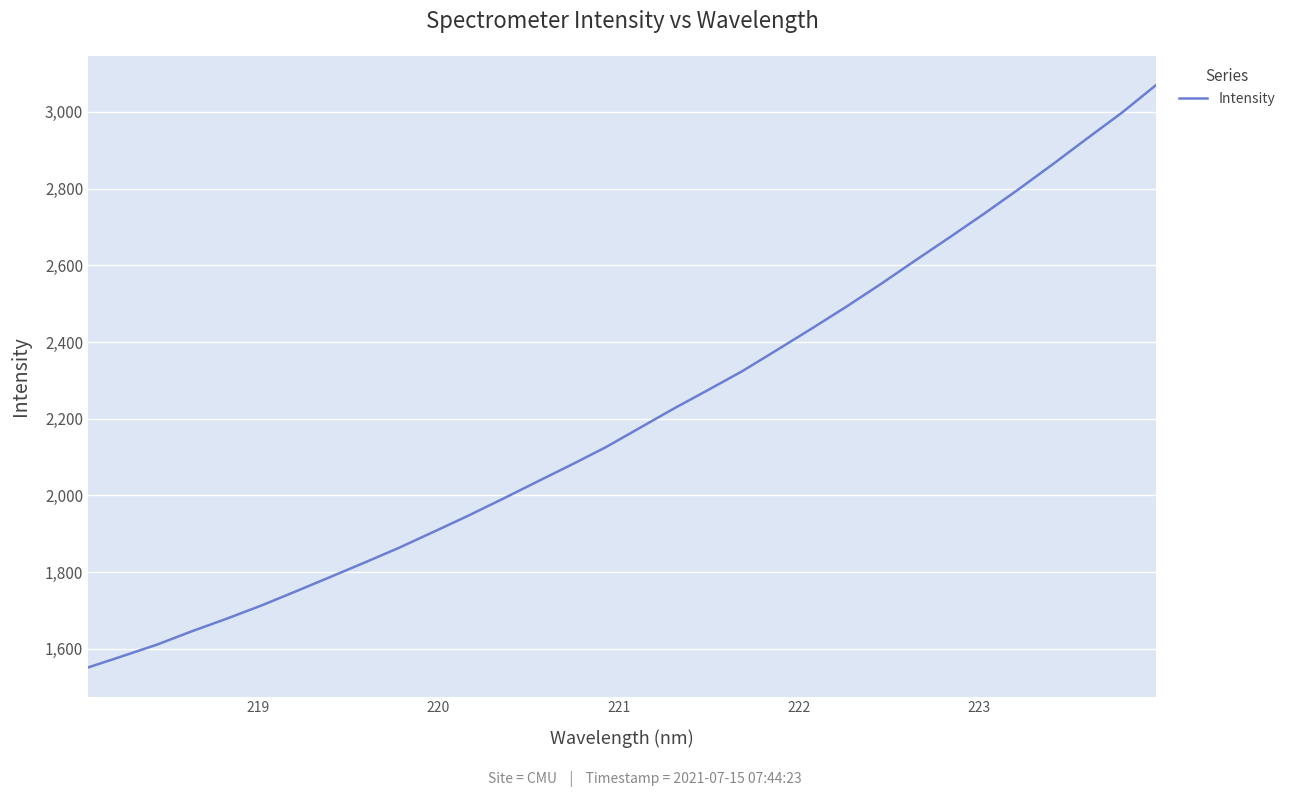

Reading left to right, extract all data points from this chart.

1551.2	1580.8	1610.9	1645.3	1677.8	1711.9	1748.8	1786.3	1824.1	1862.7	1904.1	1946.0	1989.8	2034.7	2079.2	2124.9	2175.9	2226.9	2275.6	2325.1	2380.1	2435.5	2492.2	2551.2	2612.6	2673.1	2734.7	2798.3	2864.0	2931.4	2997.9	3070.5